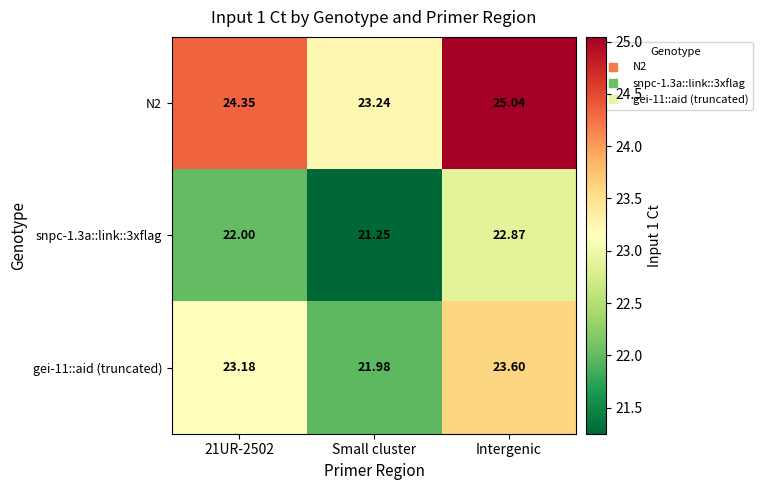

Which label corresponds to the largest value in the chart?

Intergenic